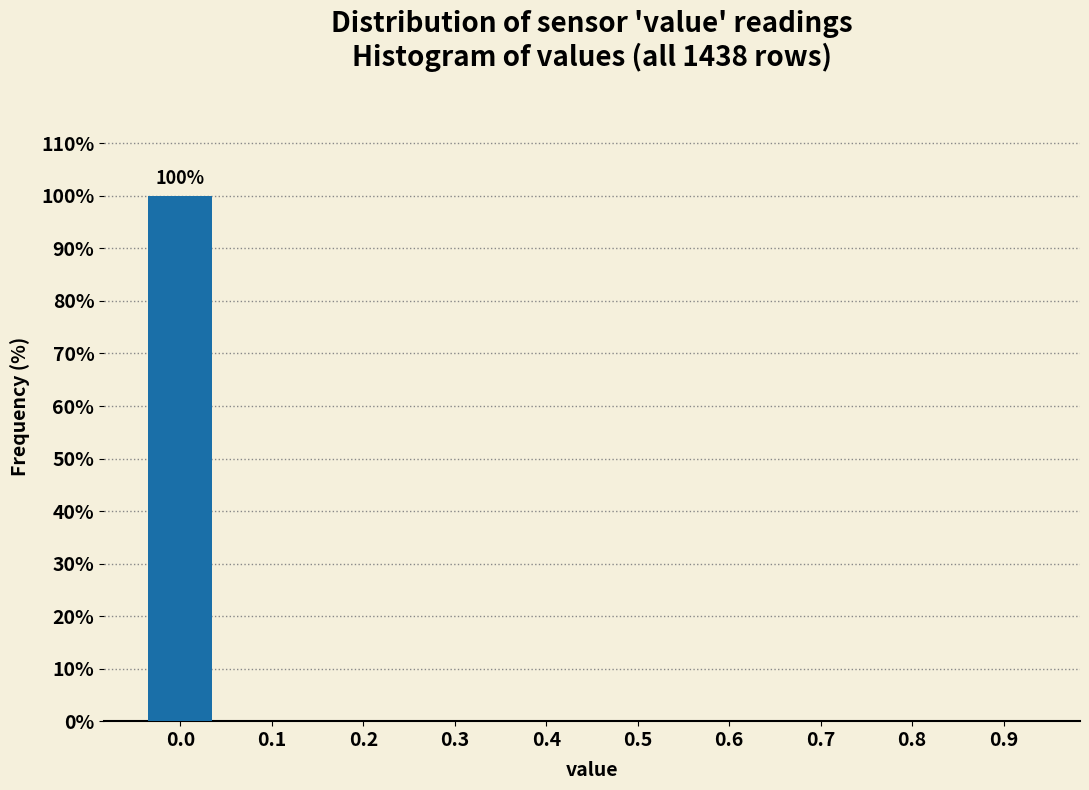

Reading left to right, list all the values displayed in this chart.

0.0=100	0.1=0	0.2=0	0.3=0	0.4=0	0.5=0	0.6=0	0.7=0	0.8=0	0.9=0